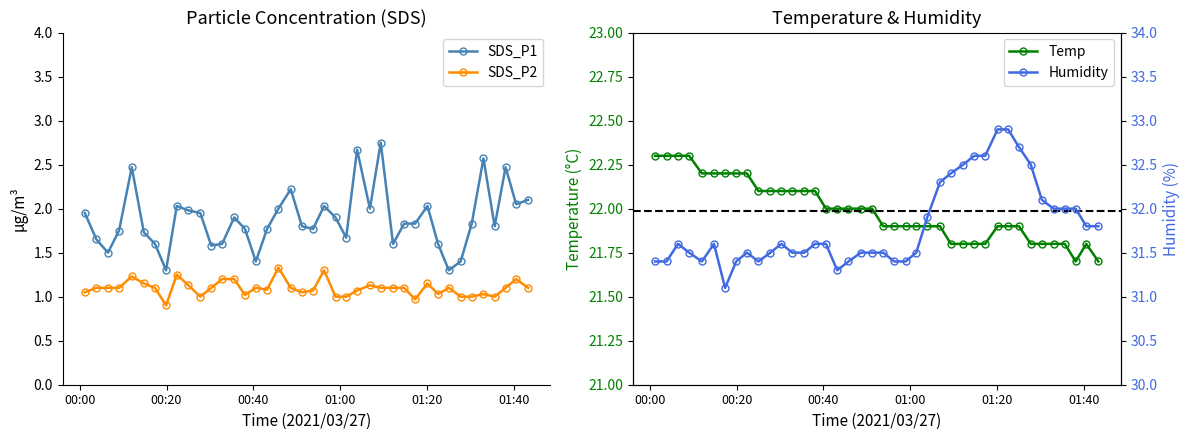

Reading right to left, extract all data points from this chart.

SDS_P1: 2.1	2.0	2.5	1.8	2.6	1.8	1.4	1.3	1.6	2.0	1.8	1.8	1.6	2.8	2.0	2.7	1.7	1.9	2.0	1.8	1.8	2.2	2.0	1.8	1.4	1.8	1.9	1.6	1.6	1.9	2.0	2.0	1.3	1.6	1.7	2.5	1.8	1.5	1.6	1.9
SDS_P2: 1.1	1.2	1.1	1.0	1.0	1.0	1.0	1.1	1.0	1.1	1.0	1.1	1.1	1.1	1.1	1.1	1.0	1.0	1.3	1.1	1.1	1.1	1.3	1.1	1.1	1.0	1.2	1.2	1.1	1.0	1.1	1.2	0.9	1.1	1.1	1.2	1.1	1.1	1.1	1.1
Temp: 21.7	21.8	21.7	21.8	21.8	21.8	21.8	21.9	21.9	21.9	21.8	21.8	21.8	21.8	21.9	21.9	21.9	21.9	21.9	21.9	22.0	22.0	22.0	22.0	22.0	22.1	22.1	22.1	22.1	22.1	22.1	22.2	22.2	22.2	22.2	22.2	22.3	22.3	22.3	22.3
Humidity: 31.8	31.8	32.0	32.0	32.0	32.1	32.5	32.7	32.9	32.9	32.6	32.6	32.5	32.4	32.3	31.9	31.5	31.4	31.4	31.5	31.5	31.5	31.4	31.3	31.6	31.6	31.5	31.5	31.6	31.5	31.4	31.5	31.4	31.1	31.6	31.4	31.5	31.6	31.4	31.4